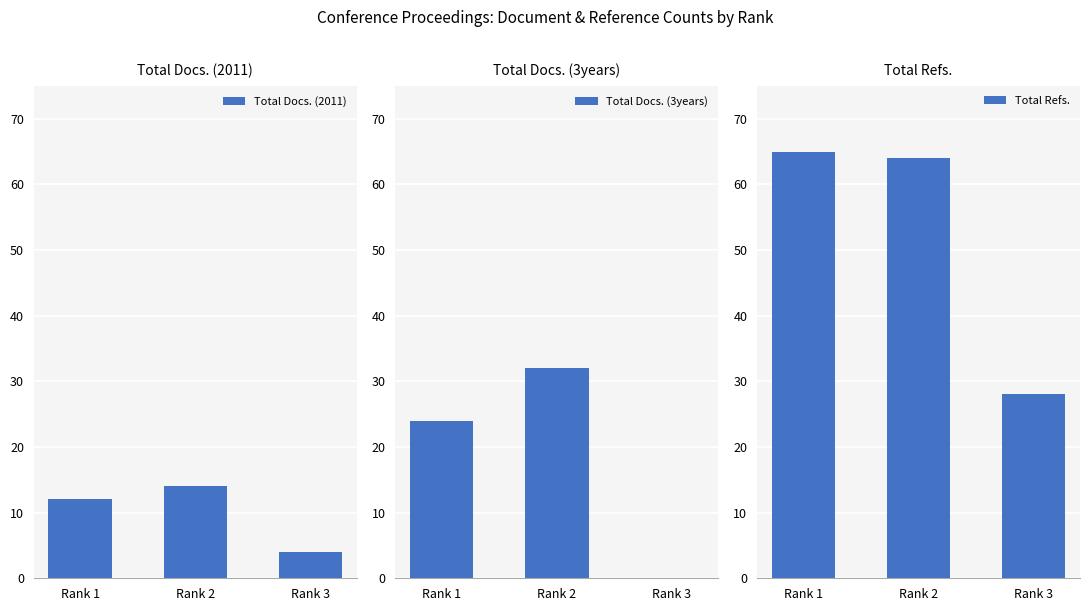

At which label does Total Docs. (2011) reach its peak?

Rank 2